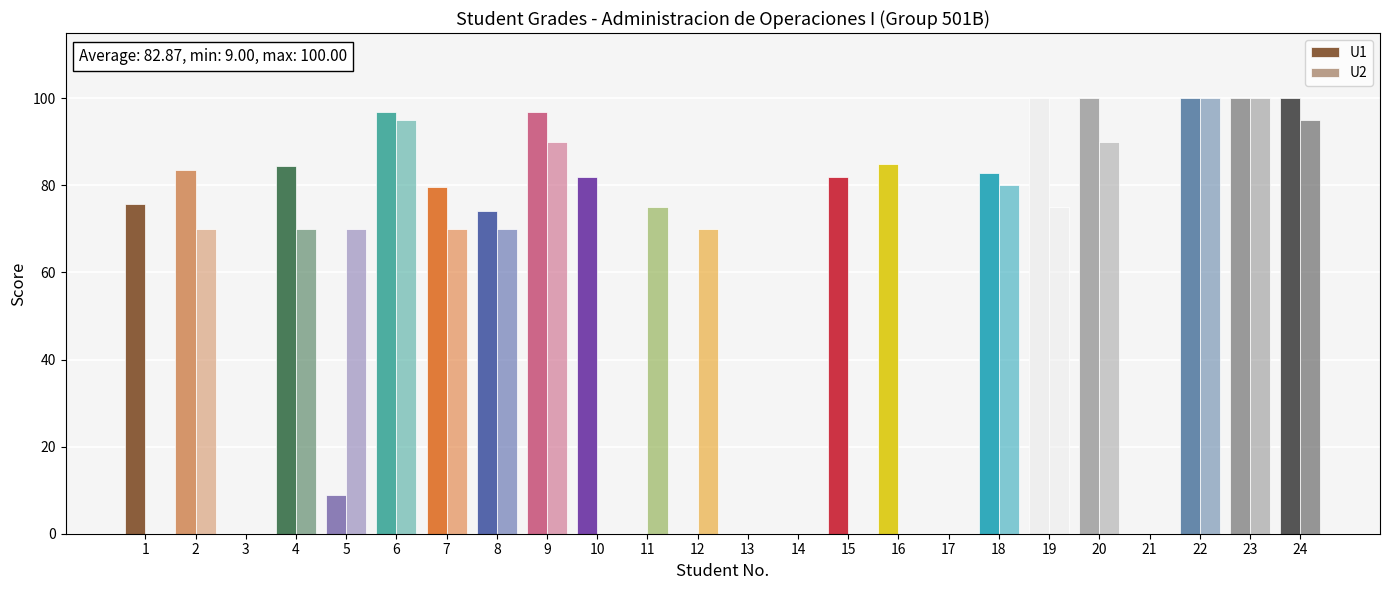

Which series has the largest total across all categories?

U1